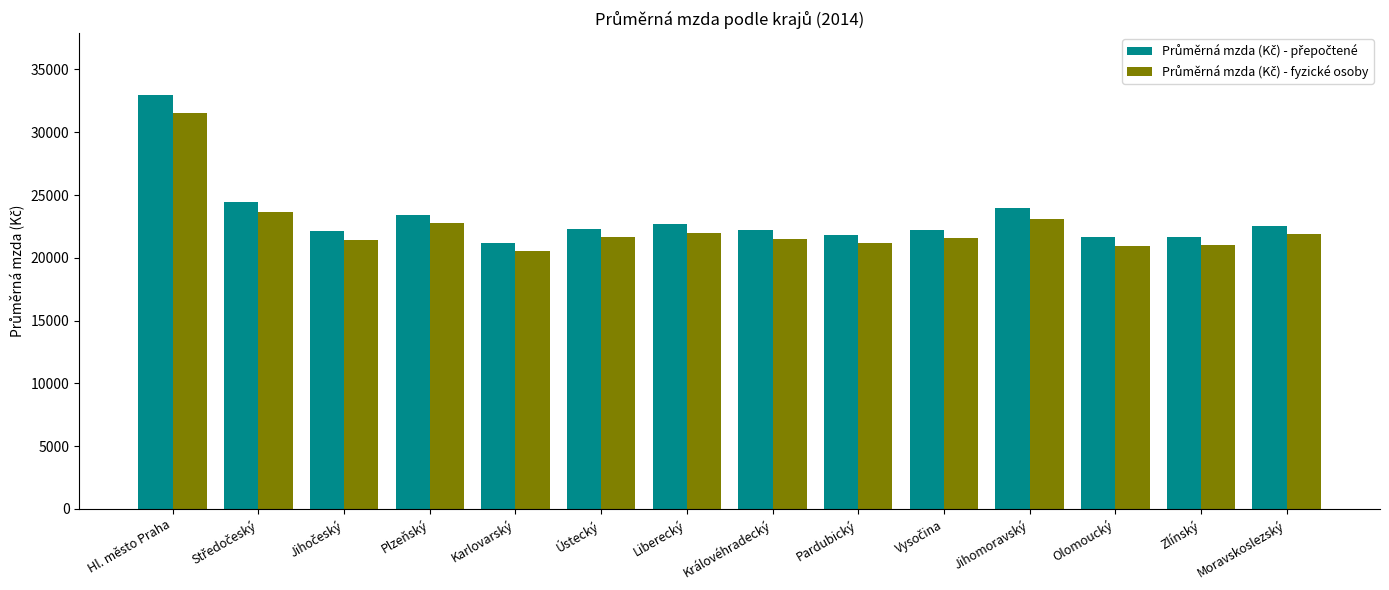

What is the minimum value shown in the chart?

20514